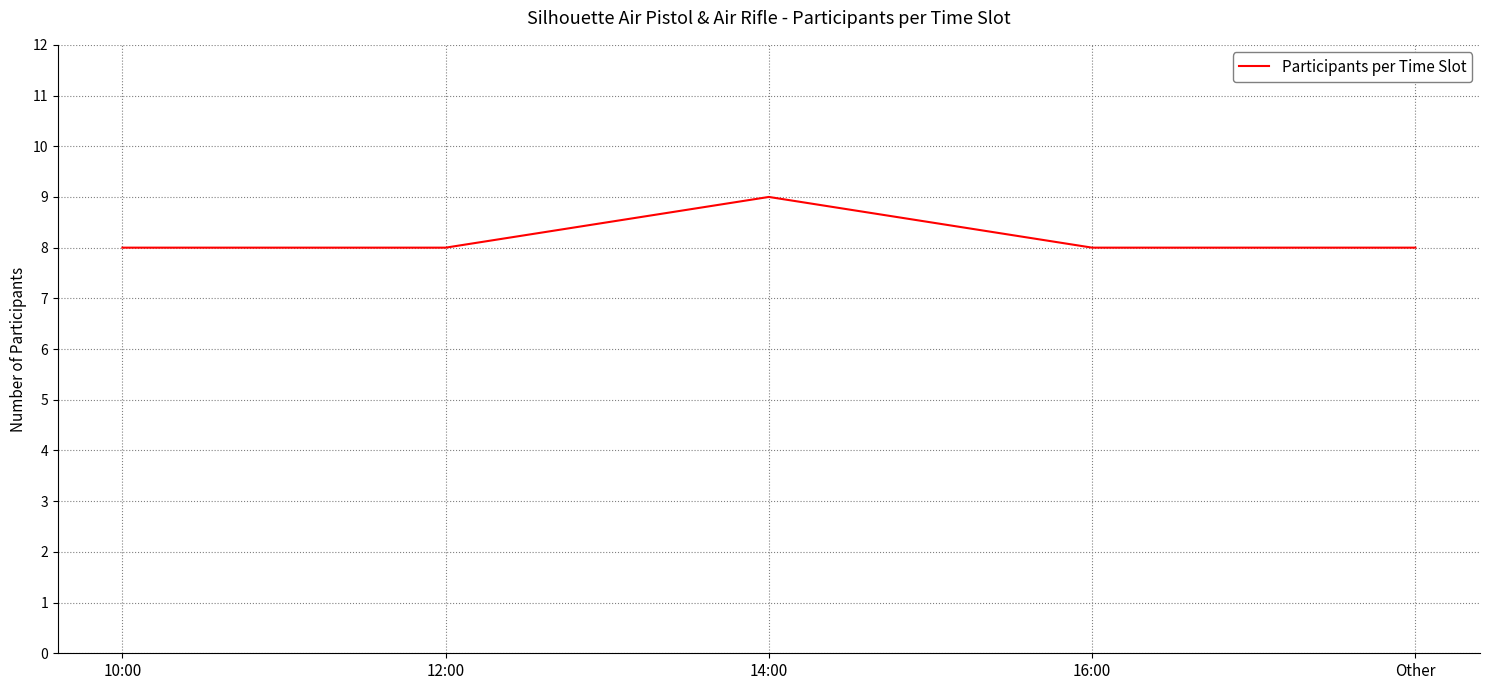

What is the difference between the maximum and minimum values?

1